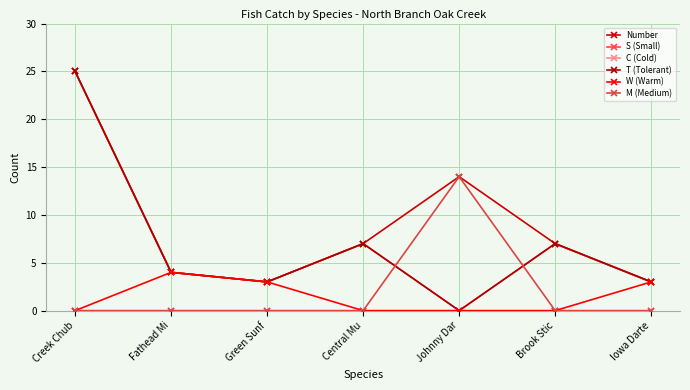

What is the maximum value for Number?

25